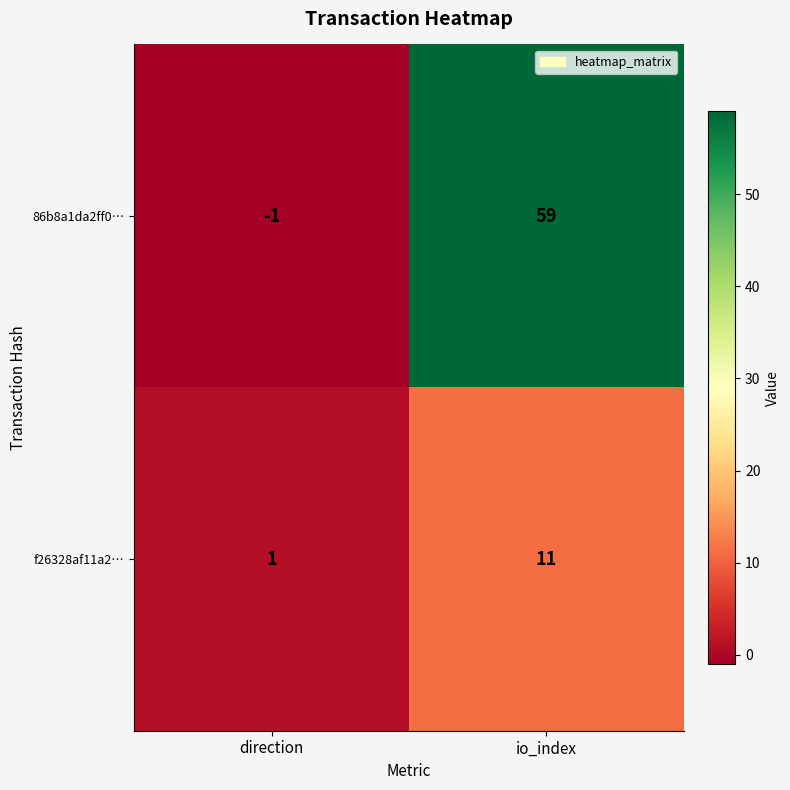

The f26328af11a2… series shows 1 at direction. True or false?

True